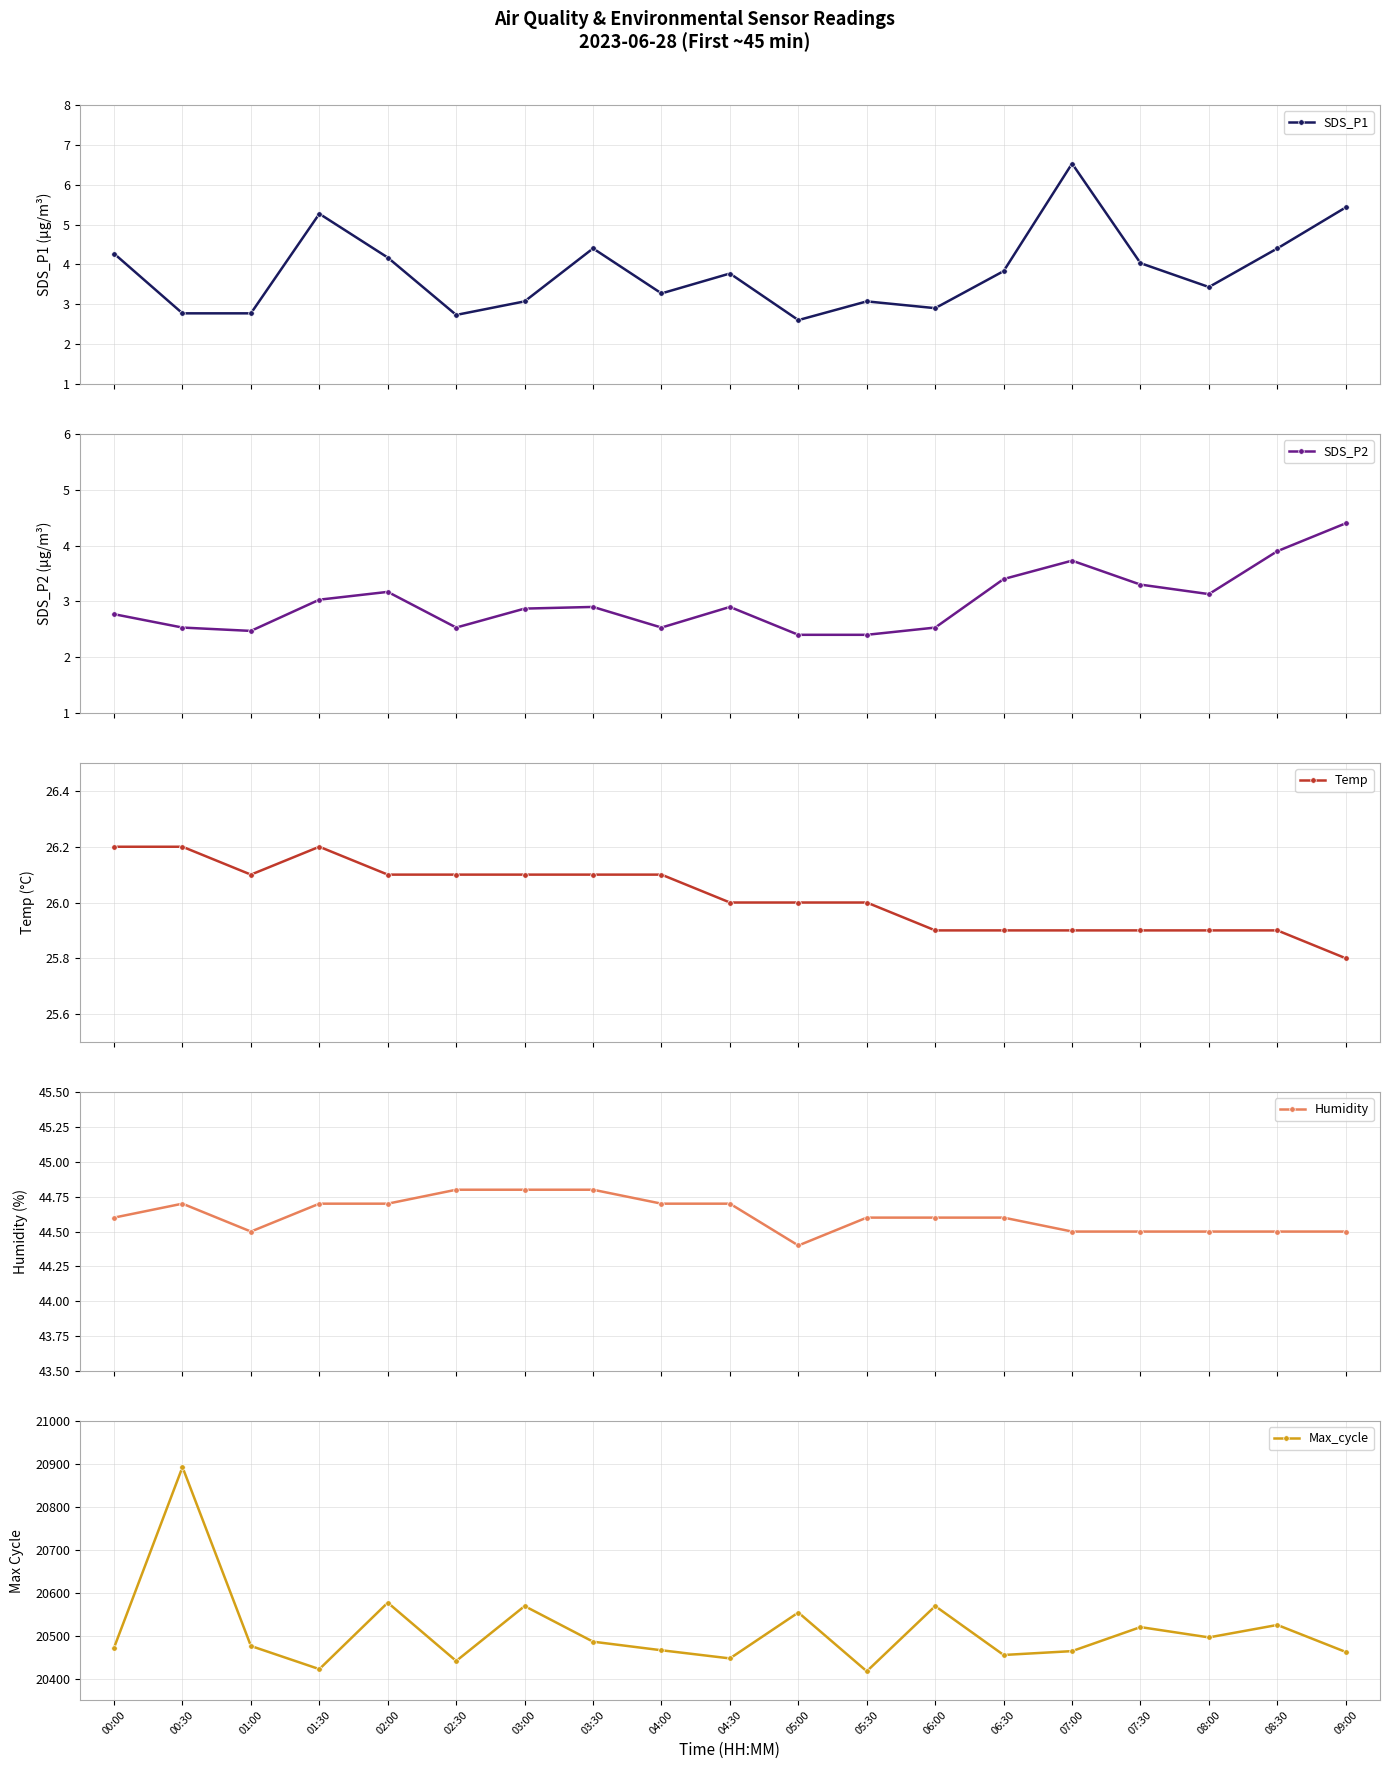

List the labels in order of Temp value, largest first.

00:00, 00:30, 01:30, 01:00, 02:00, 02:30, 03:00, 03:30, 04:00, 04:30, 05:00, 05:30, 06:00, 06:30, 07:00, 07:30, 08:00, 08:30, 09:00